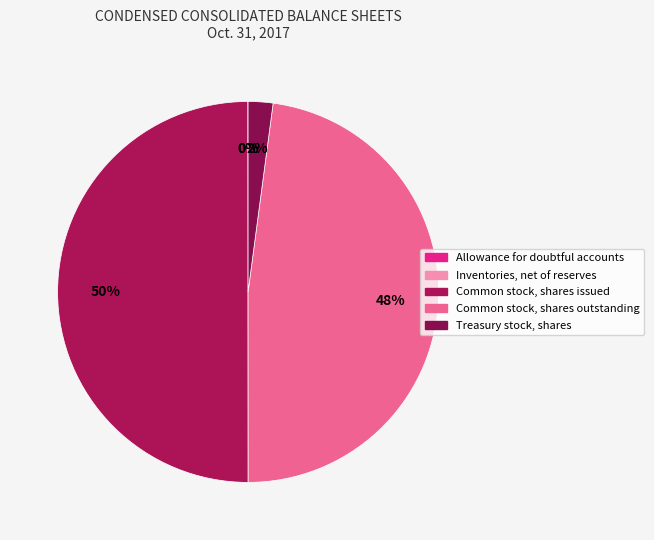

What percentage is the Treasury stock, shares slice, to the nearest percent?

2%